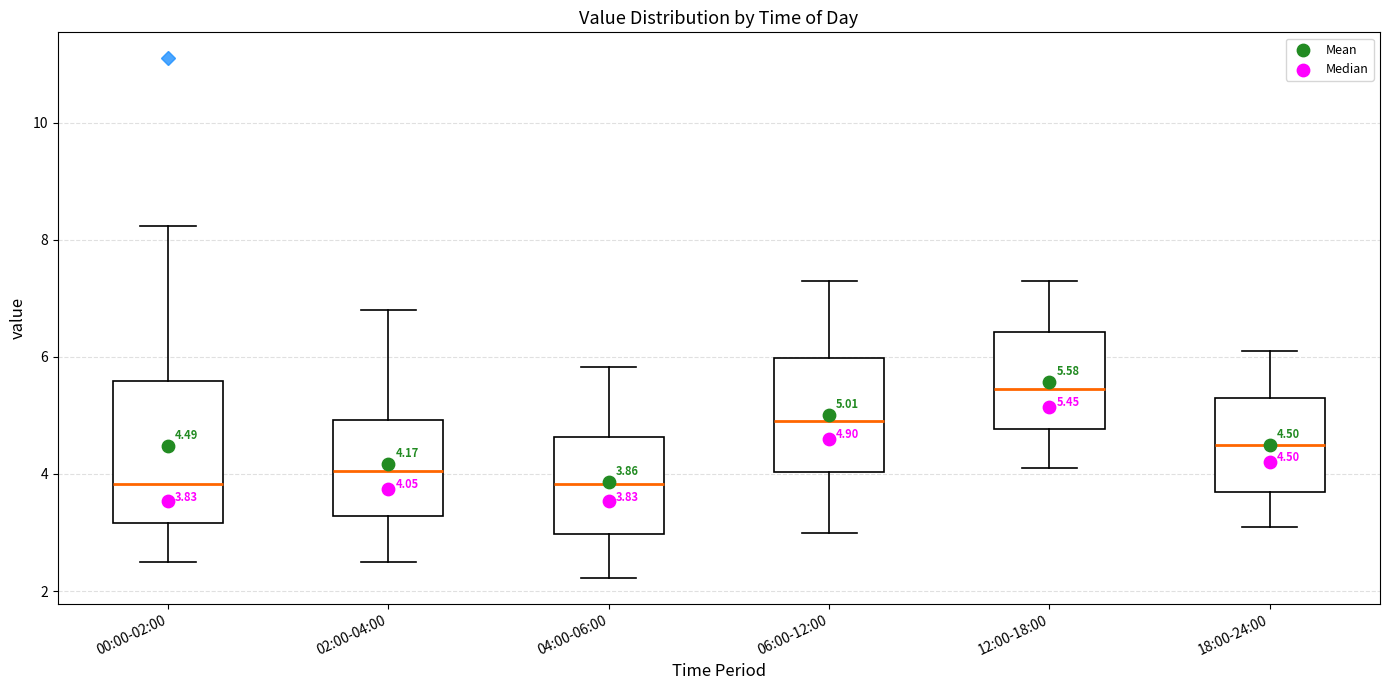

Comparing the boxes themselves (not the whiskers), which one is the tallest?

00:00-02:00